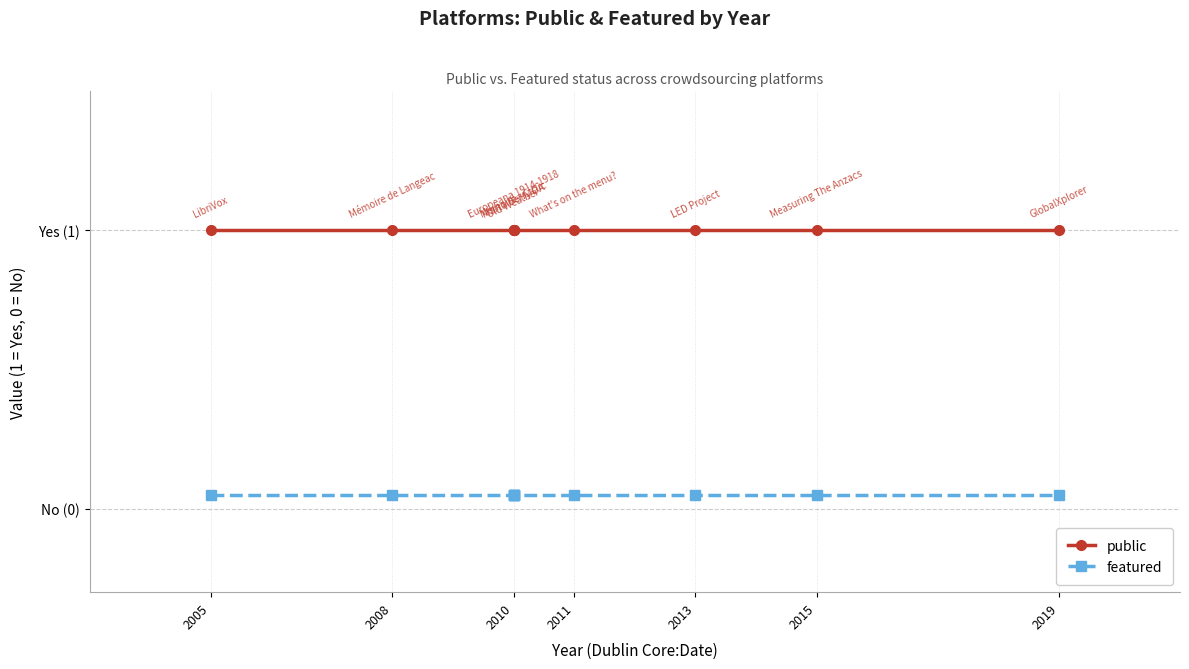

True or false: featured and public cross at least once.

False